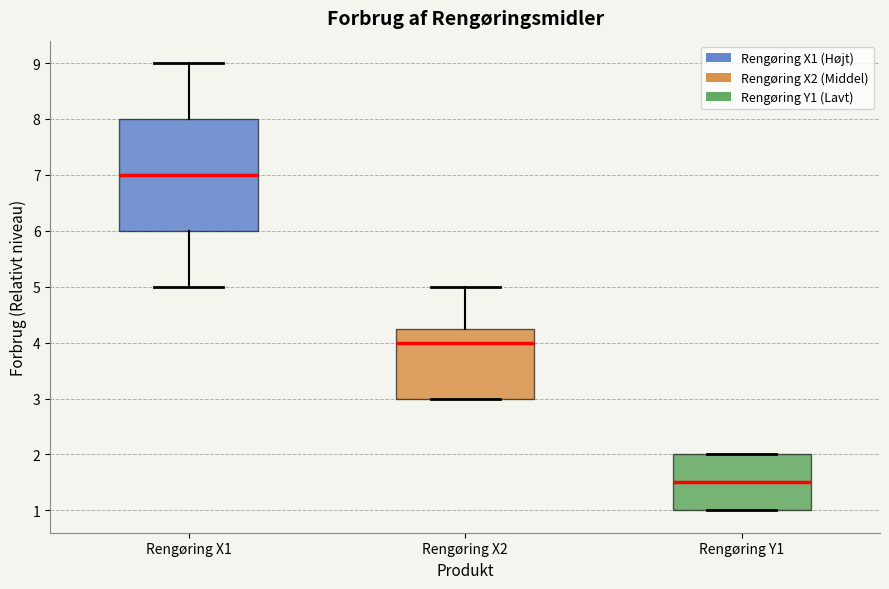

Which box is the tallest, from its lower edge to its upper edge?

Rengøring X1